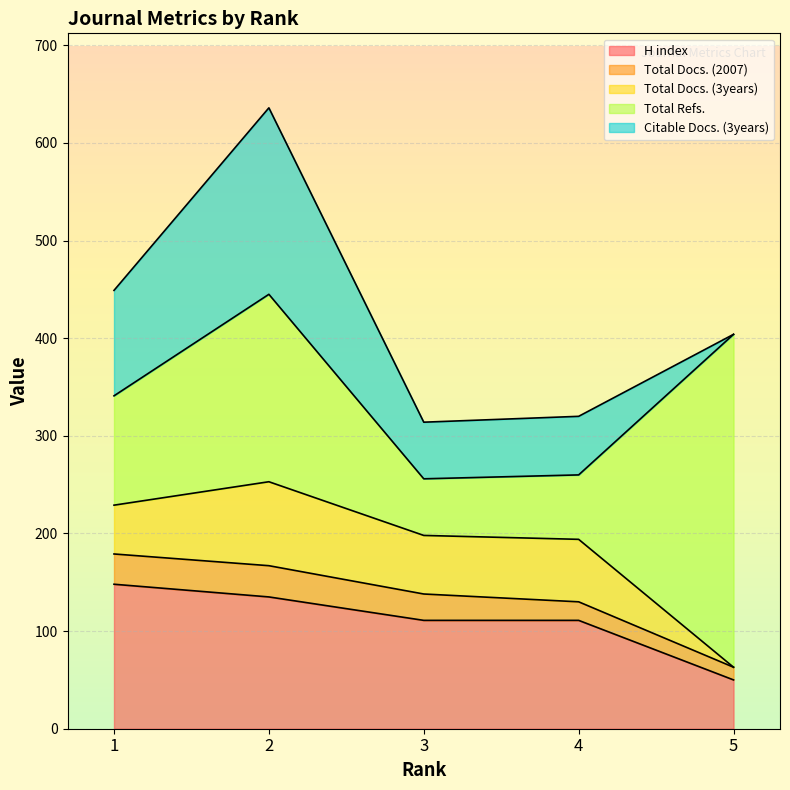

What is the value of the Total Docs. (3years) point at the 4th from the left?

64